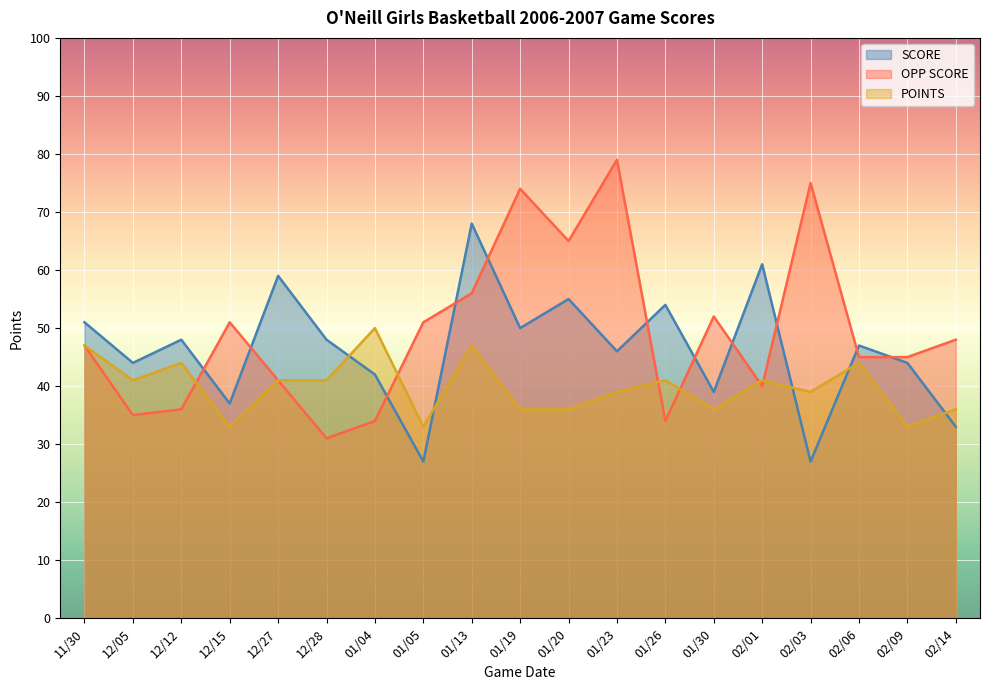

After their last crossing, which series has the higher values: POINTS or SCORE?

POINTS